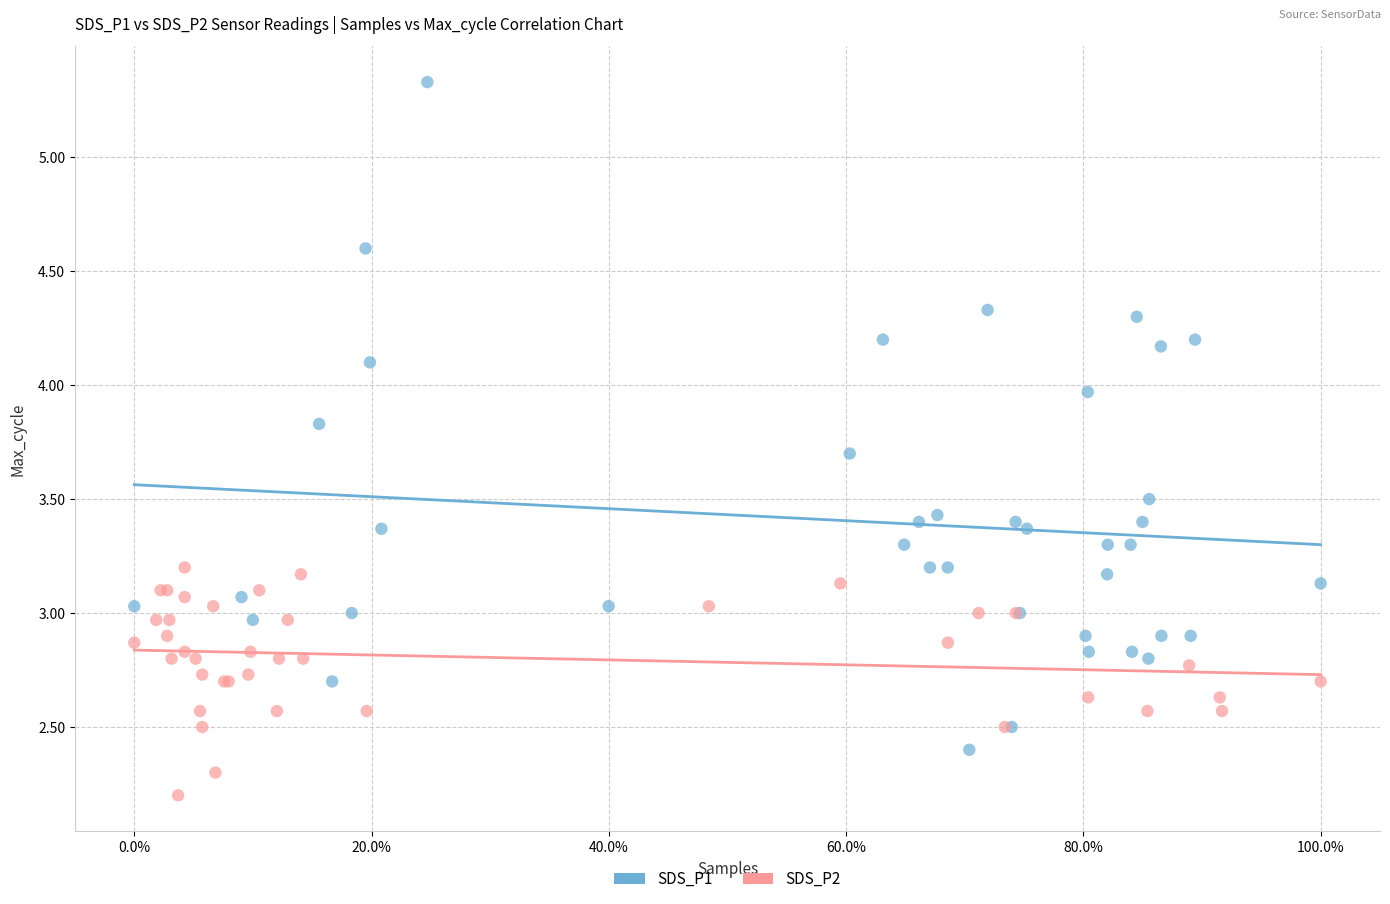

Which series contains the highest Y value?

SDS_P1